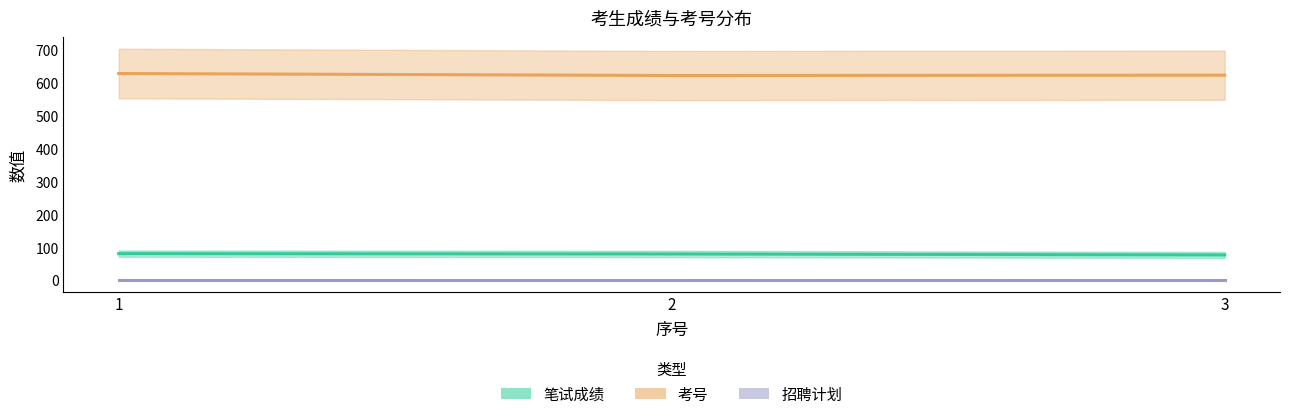

Count the 笔试成绩 values in the range 77 to 81.

3